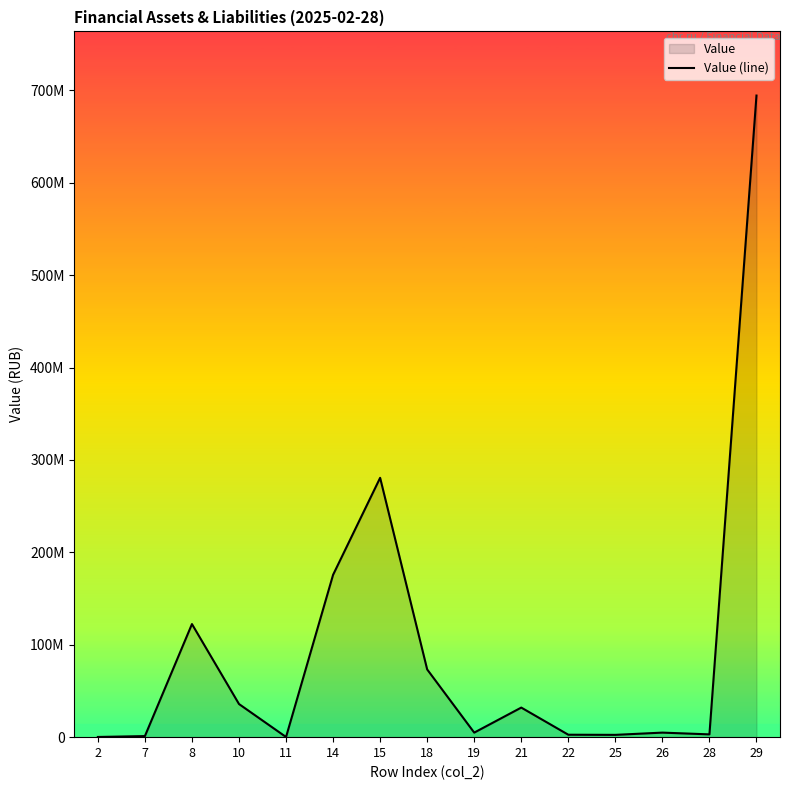

Where is the data nearest to the value 347258222?

15